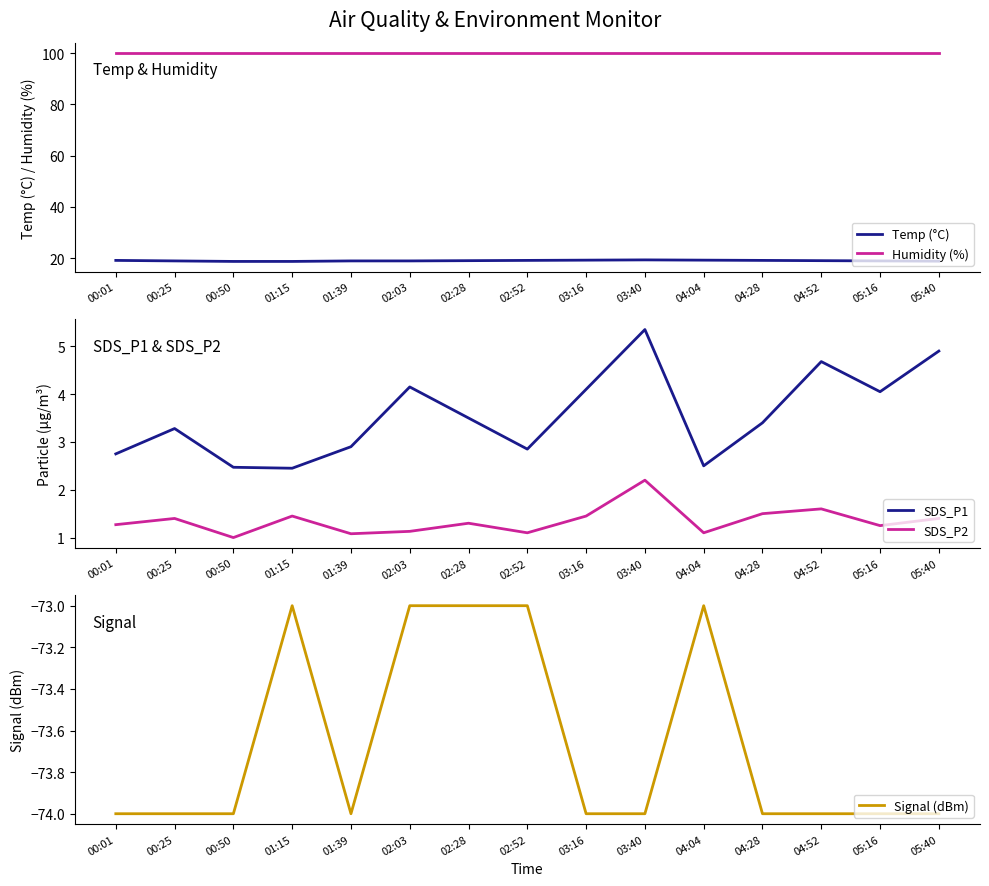

At which category does Signal (dBm) reach its first local valley?

01:39